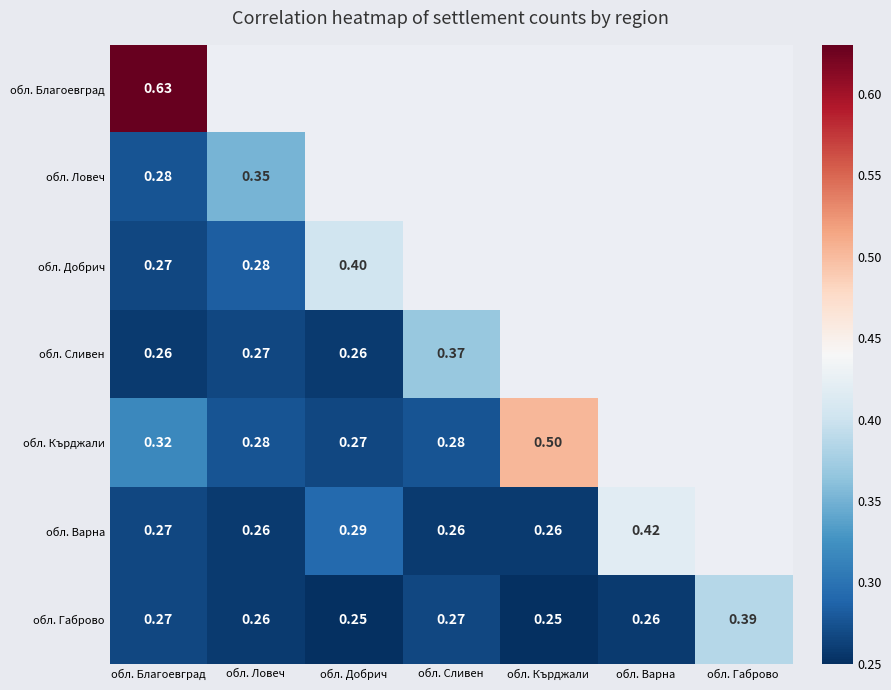

Is the value of обл. Варна at обл. Сливен greater than the value of обл. Габрово at обл. Сливен?

No